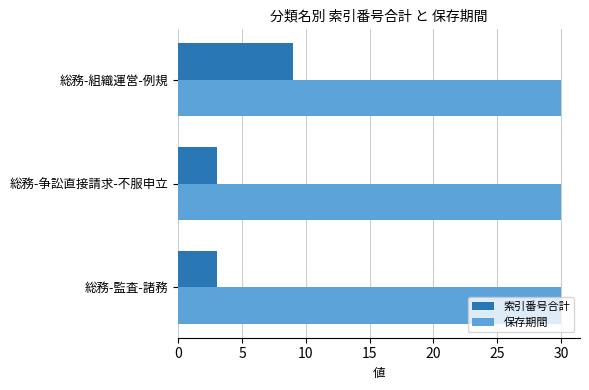

Count the 索引番号合計 values in the range 3 to 9.

3